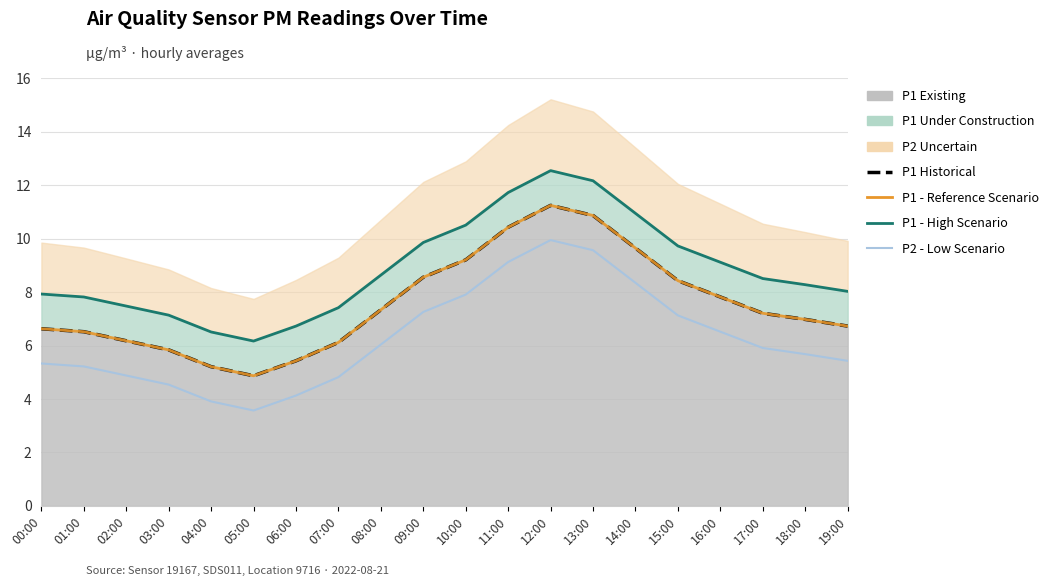

How many lines are shown in the chart?

4